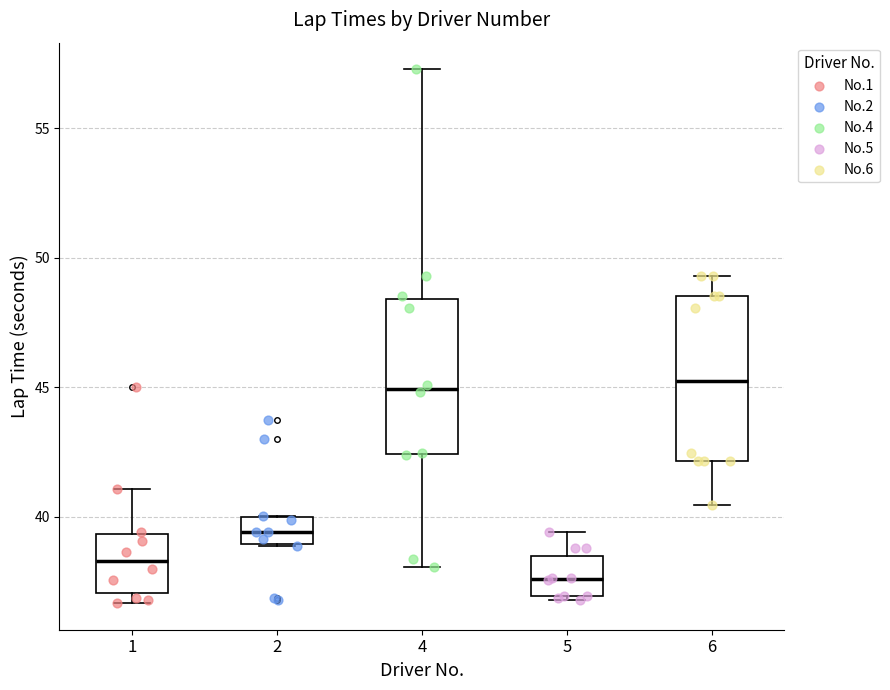

Reading left to right, transcribe this box plot: for each box, give where its median line is, the range the box spans, and where its two whiskers end, as read against the y-axis. The values are not printed on the chart, so give them approximately, as read against the axis.

1: median 38.5, box 37.0 to 39.5, whiskers 36.5 to 41.0
2: median 39.5, box 39.0 to 40.0, whiskers 39.0 to 40.0
4: median 45.0, box 42.5 to 48.5, whiskers 38.0 to 57.5
5: median 37.5, box 37.0 to 38.5, whiskers 37.0 to 39.5
6: median 45.0, box 42.0 to 48.5, whiskers 40.5 to 49.5